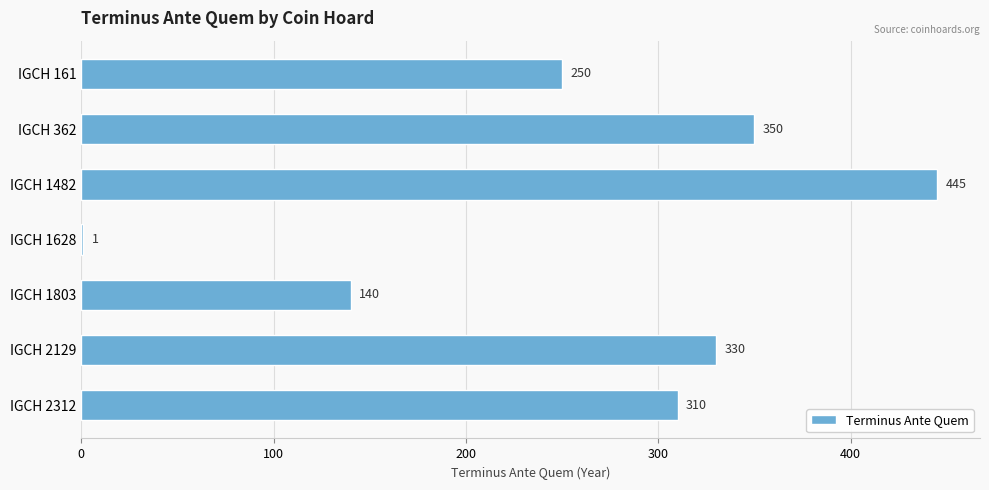

The value at IGCH 2129 is 330. True or false?

True